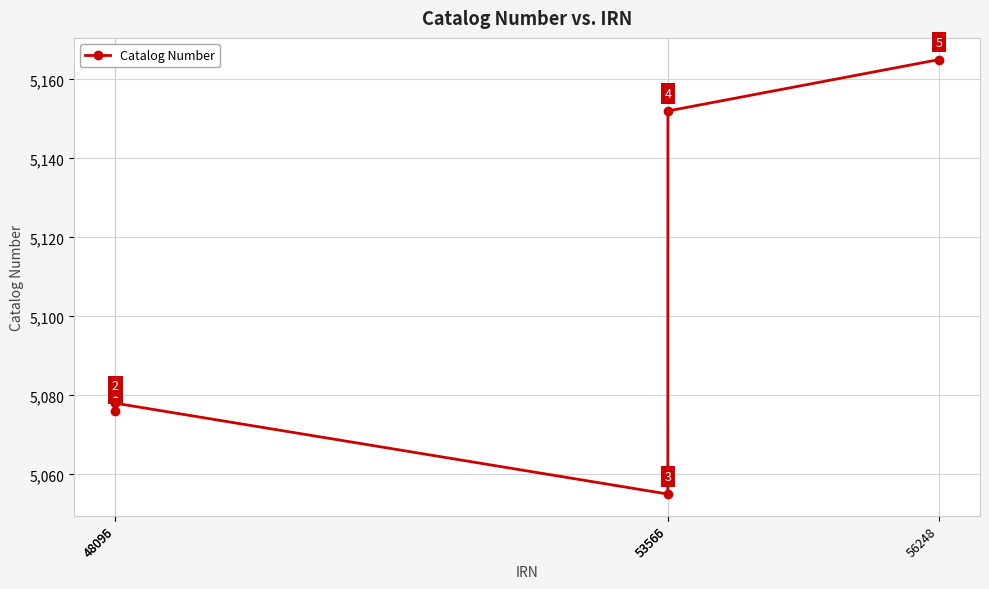

Rank the categories by value from highest to lowest.

56248, 53566, 48096, 48095, 53565